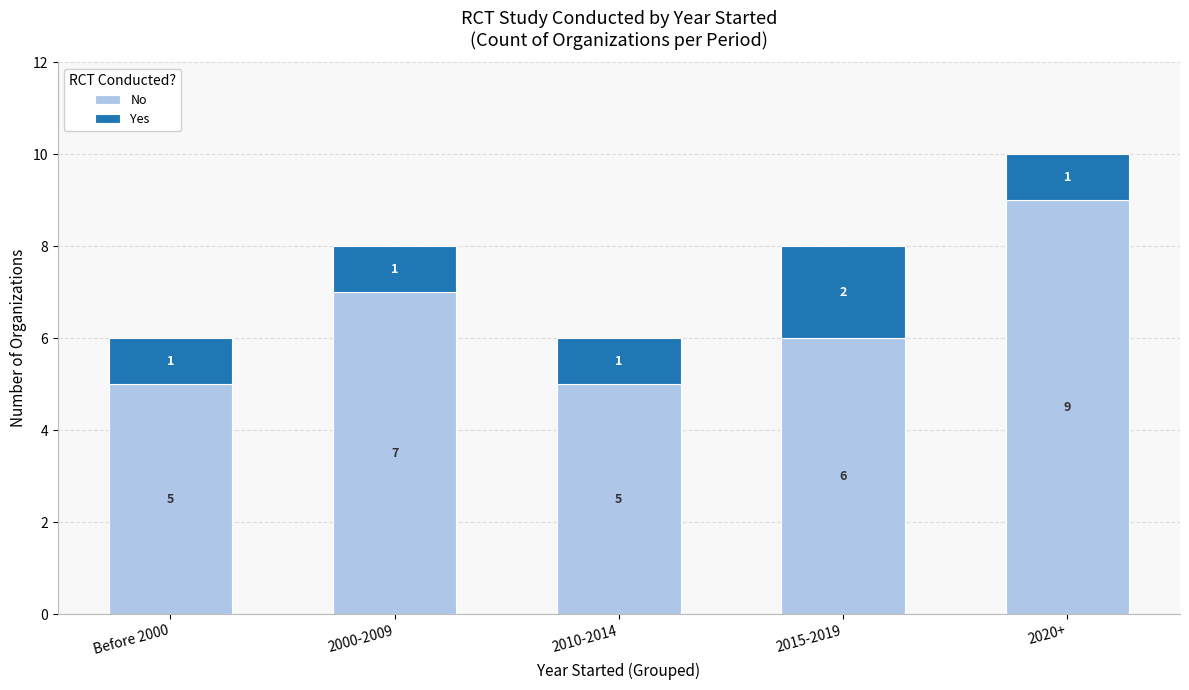

True or false: No has a value of 4 at 2000-2009.

False